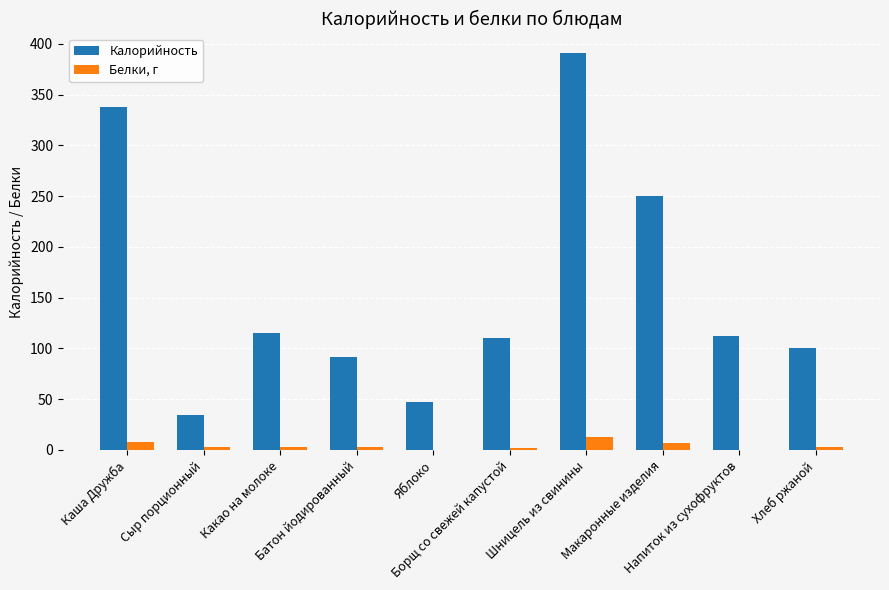

Count the number of categories in the chart.

10